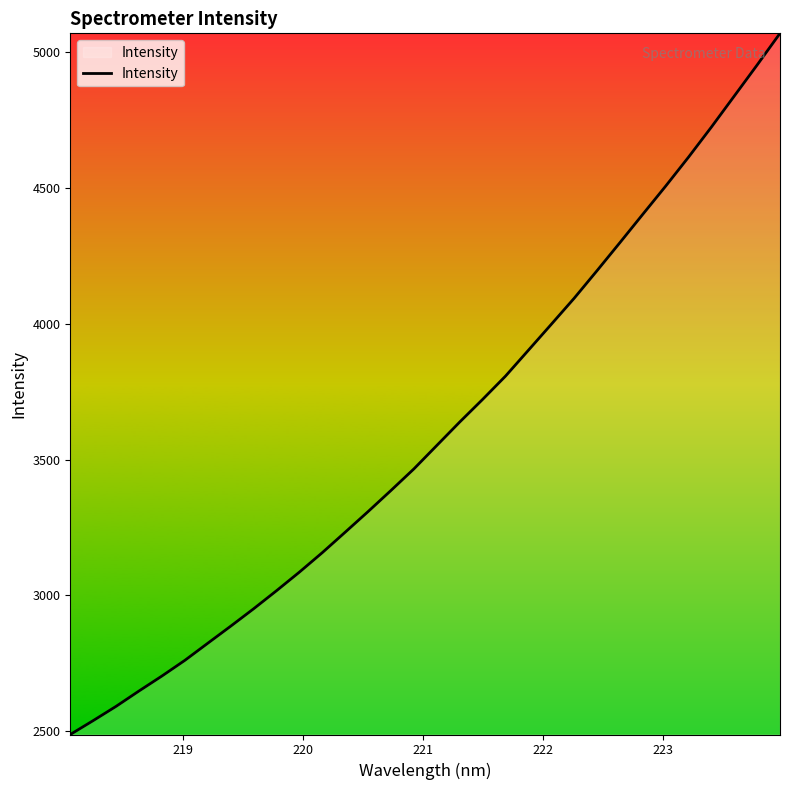

What is the maximum value shown in the chart?

5067.0